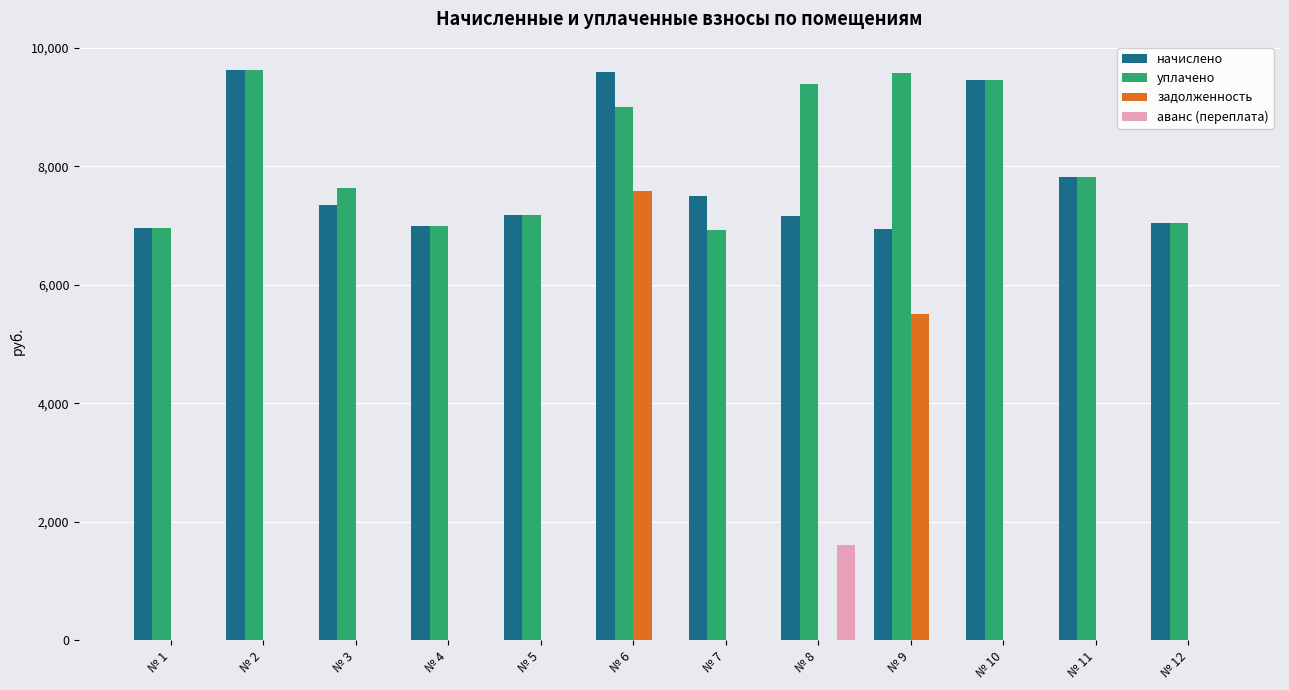

What is the sum of all задолженность values?

13084.4